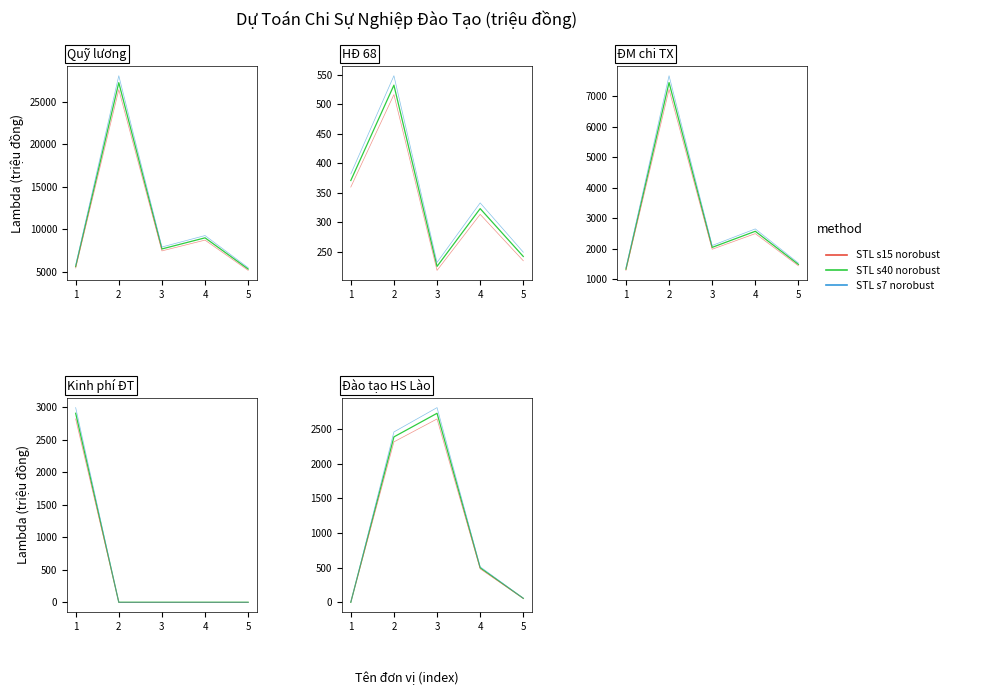

What is the maximum value for STL s15 norobust?

2644.6